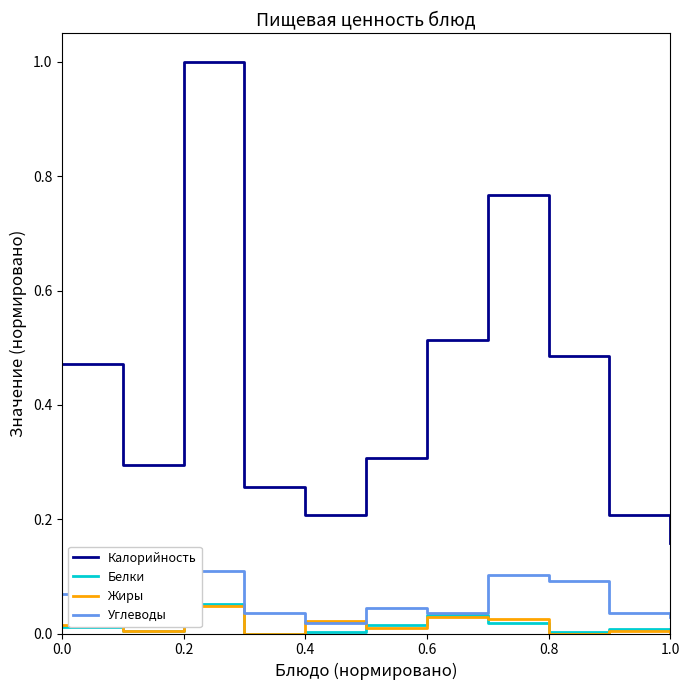

How many data points in Жиры are above 0?

9